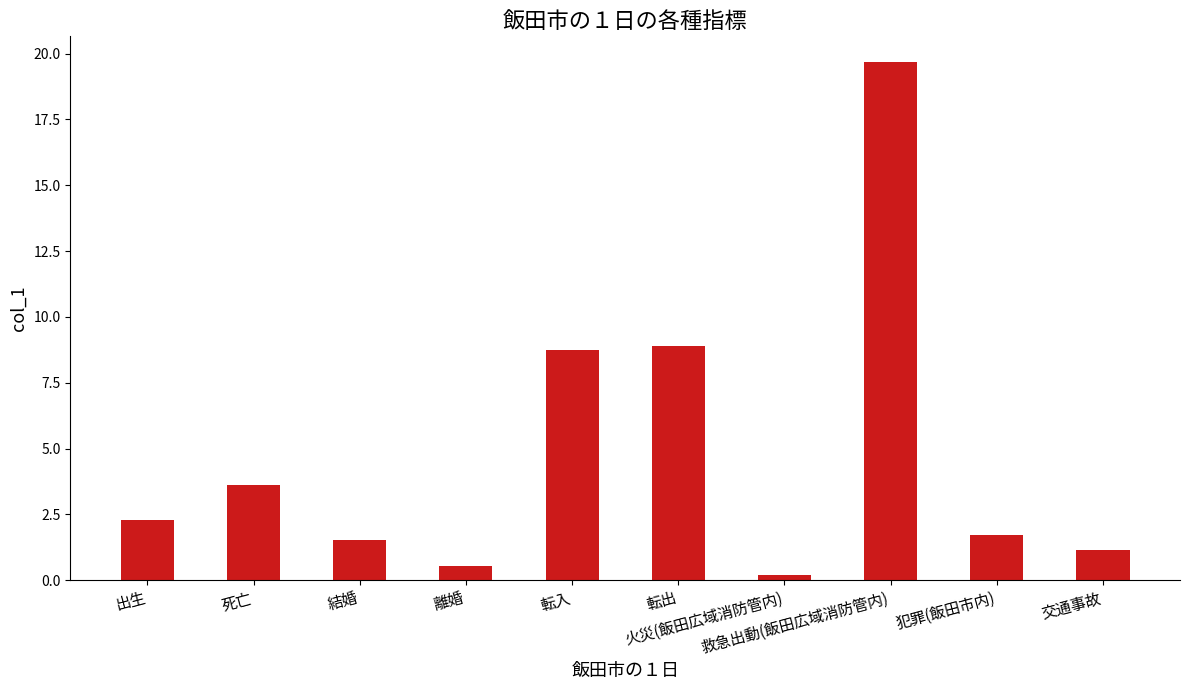

What is the greatest value displayed?

19.7